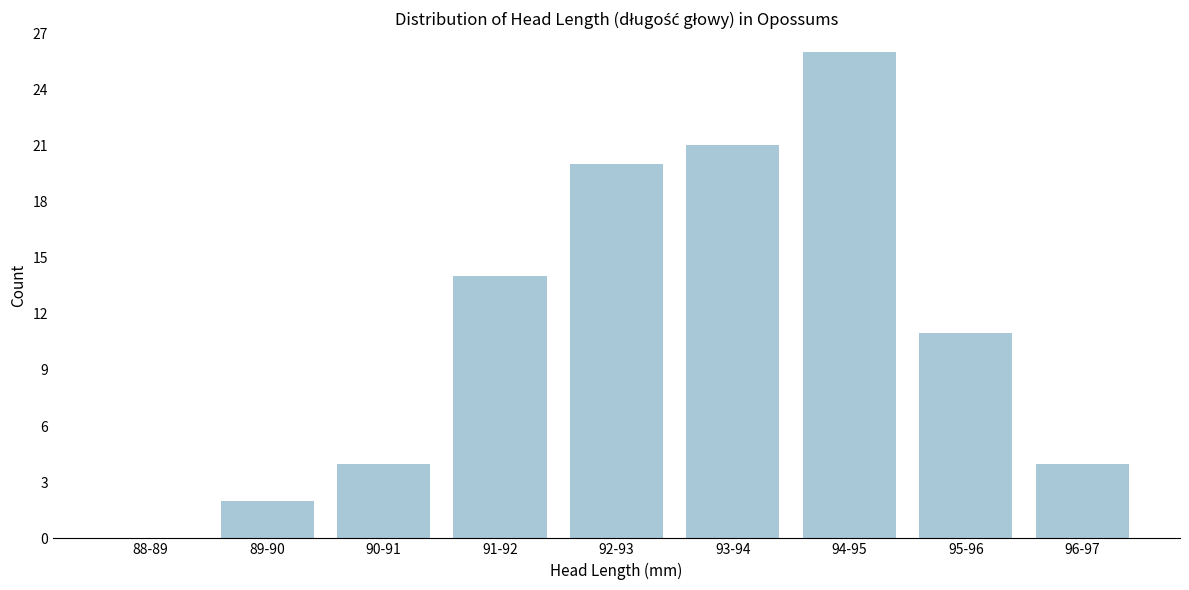

Reading left to right, extract all data points from this chart.

88-89=0	89-90=2	90-91=4	91-92=14	92-93=20	93-94=21	94-95=26	95-96=11	96-97=4